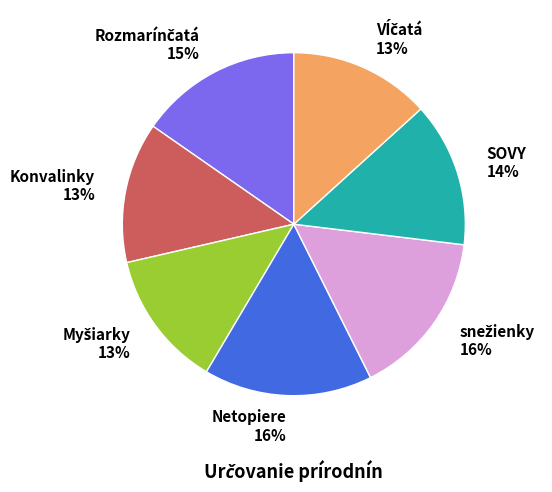

What percentage is the Netopiere slice, to the nearest percent?

16%